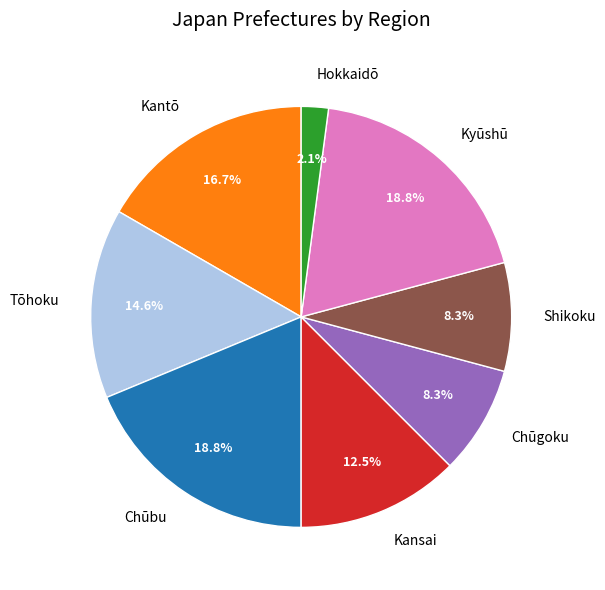

Combined, do Tōhoku and Chūbu account for over 50%?

No